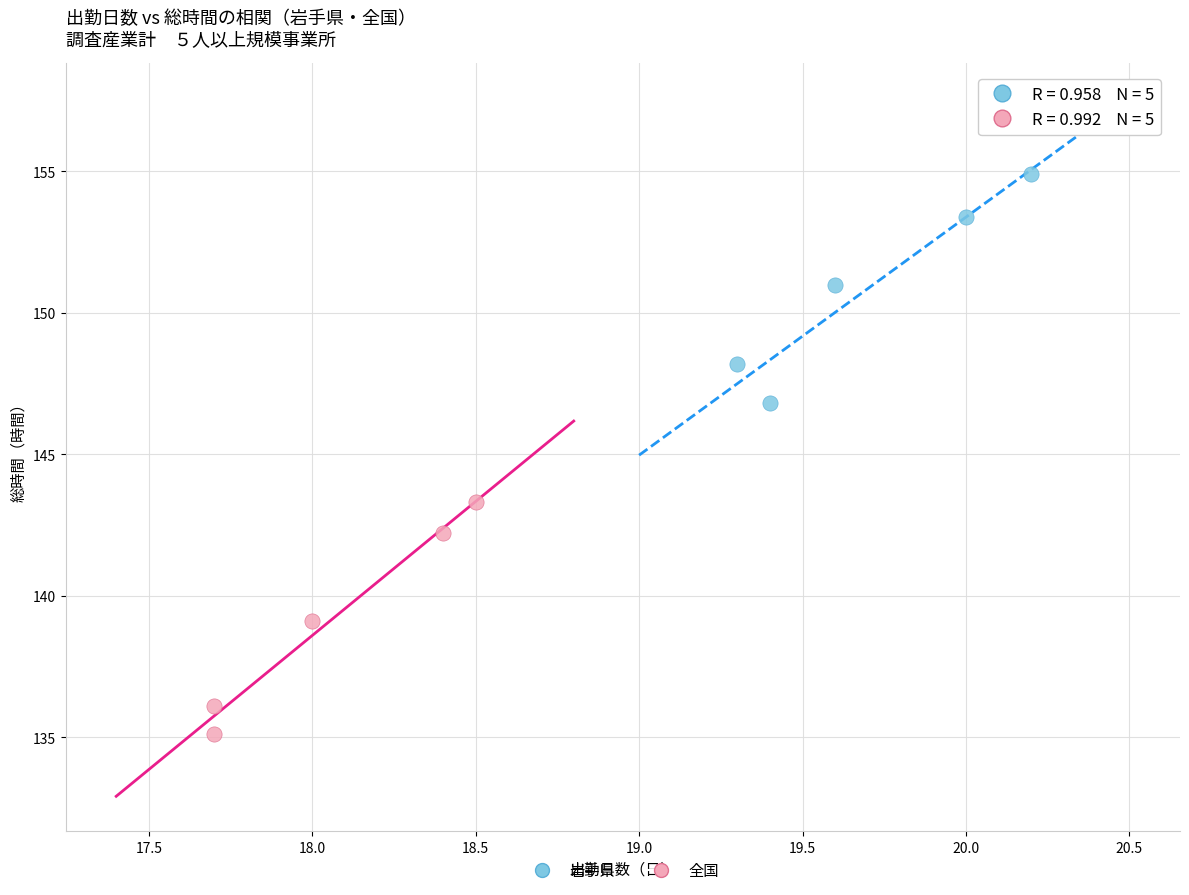

Which series reaches the minimum Y coordinate?

全国